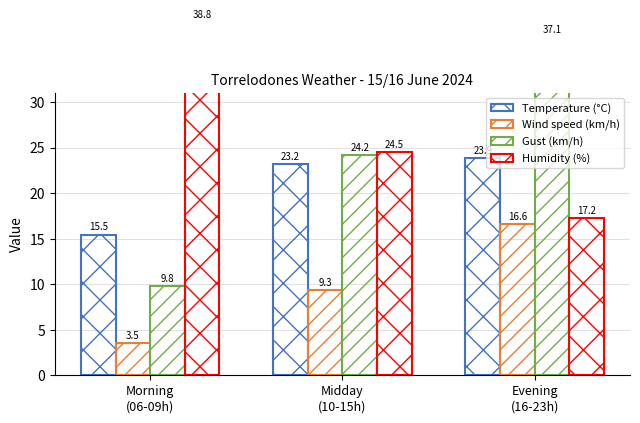

What is the average value of the Gust (km/h) series?

23.7